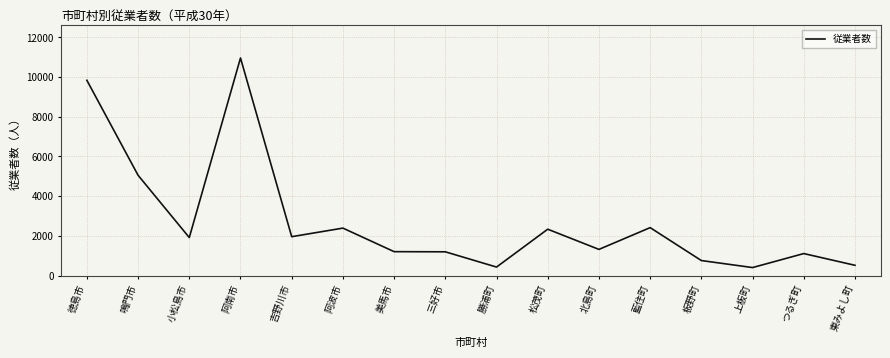

At which category does the chart reach its peak across all series?

阿南市